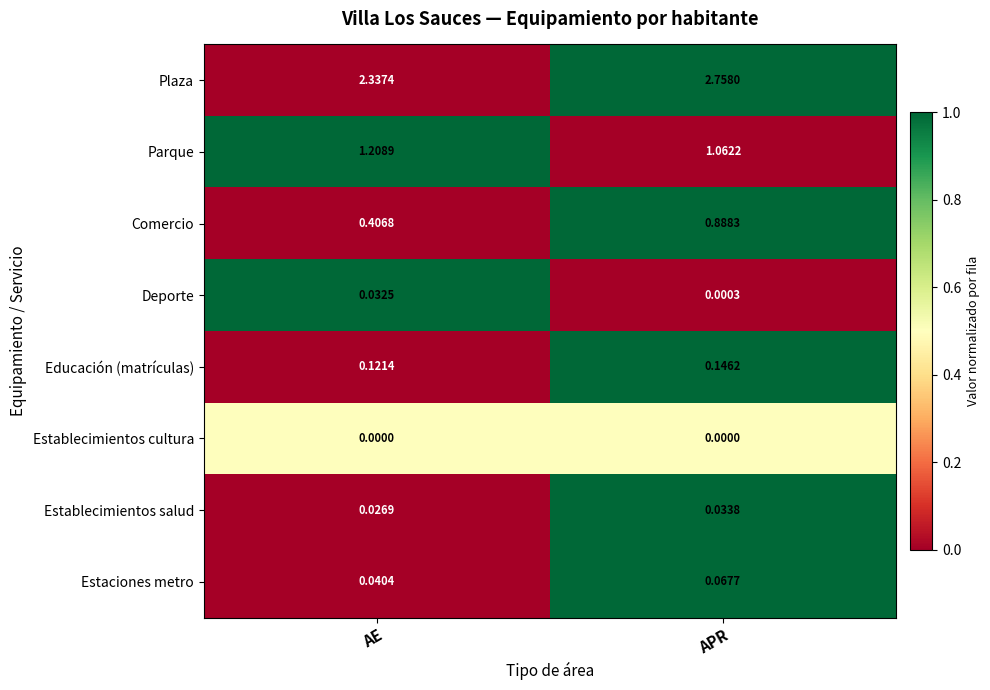

At which label is Estaciones metro closest to 0?

AE